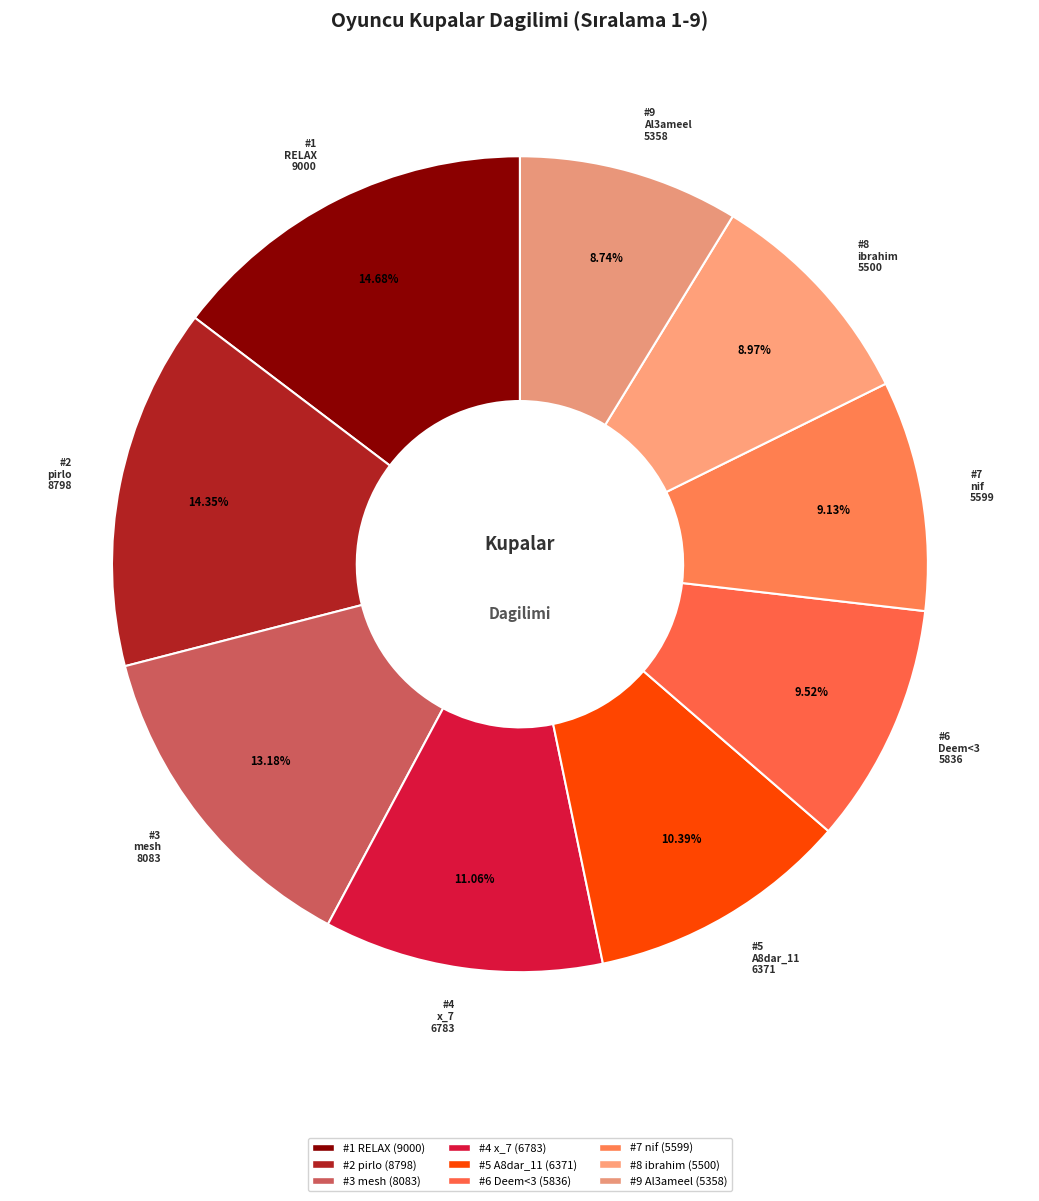

How many segments does this pie chart have?

9